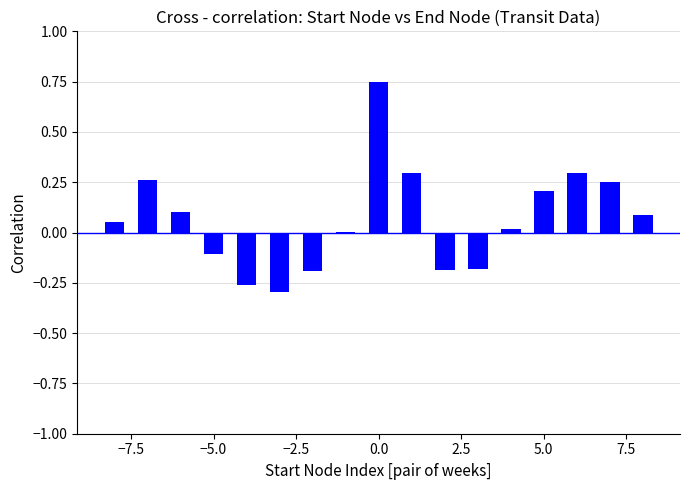

Are the bars grouped side by side (vs. stacked)?

No